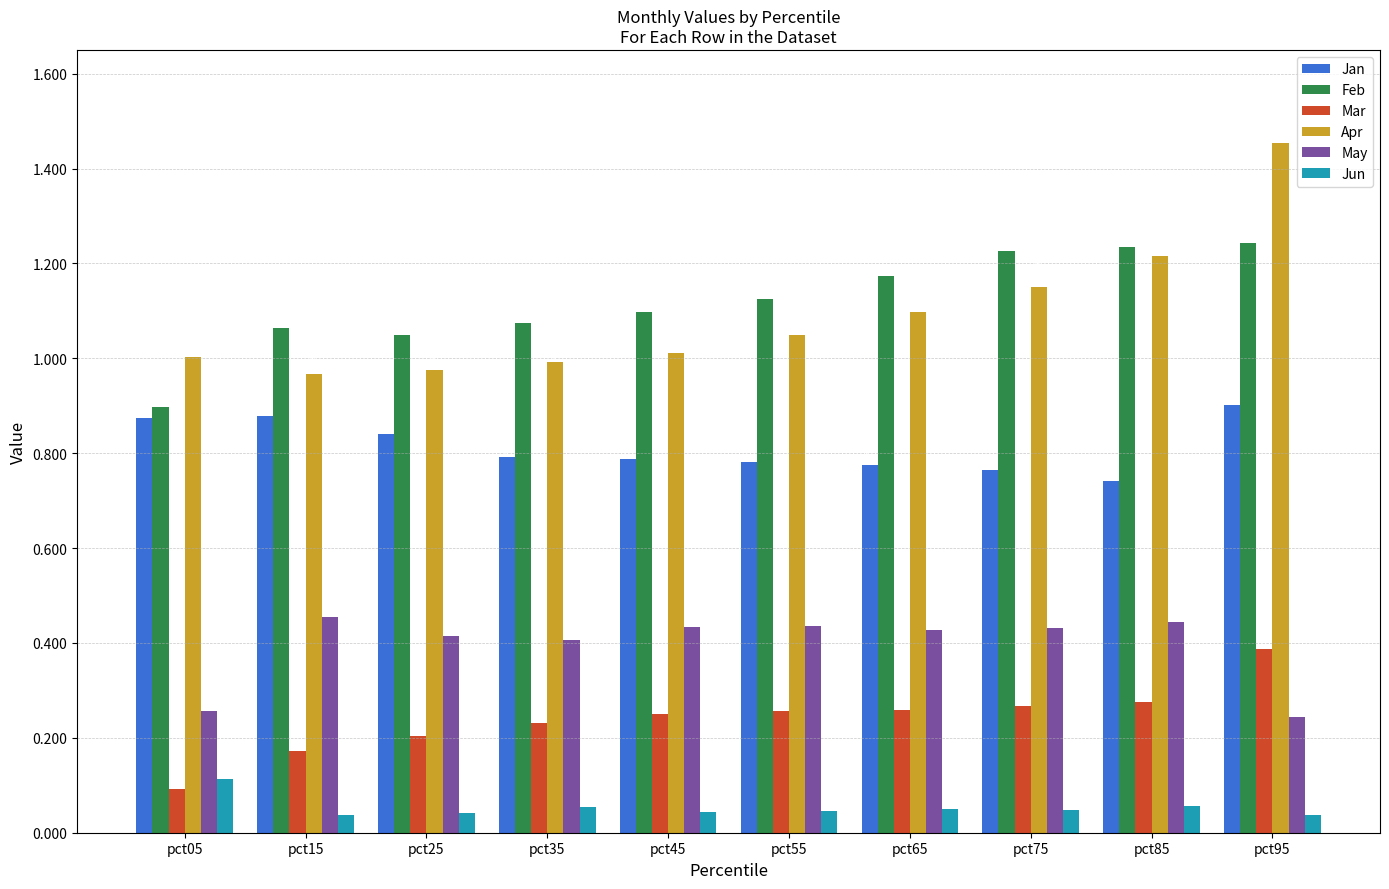

Which category has the highest value in the Feb series?

pct95